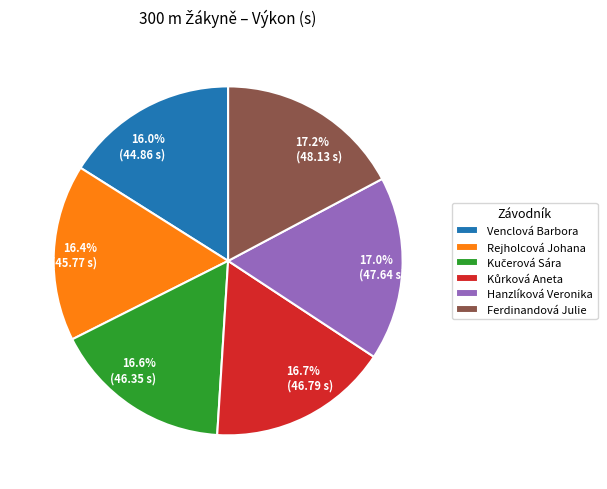

Does Ferdinandová Julie represent more than half of the total?

No